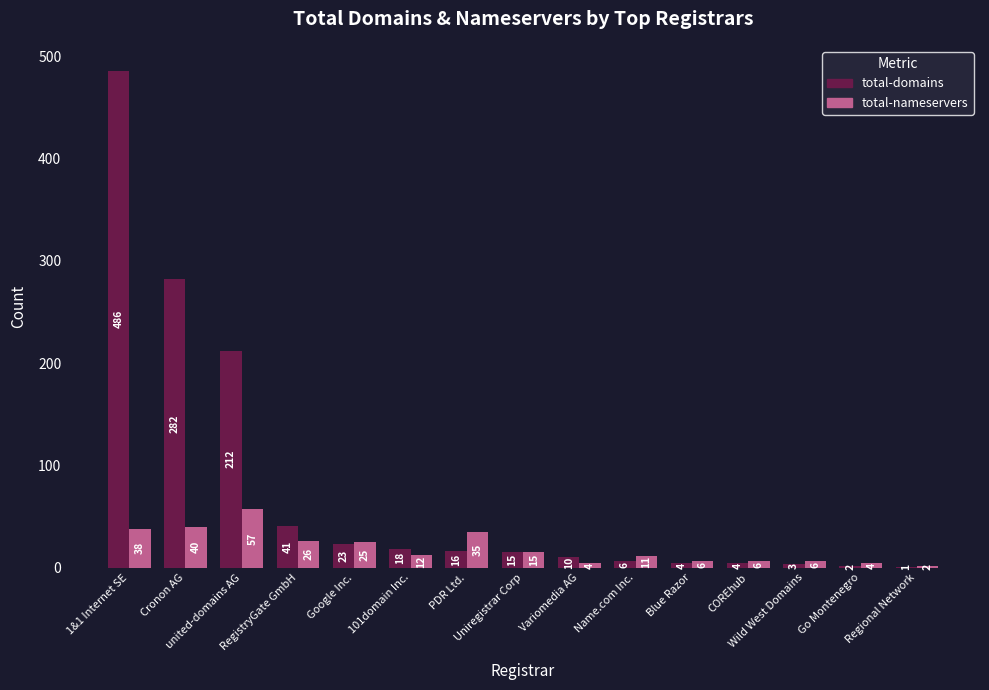

Are the bars grouped side by side (vs. stacked)?

Yes